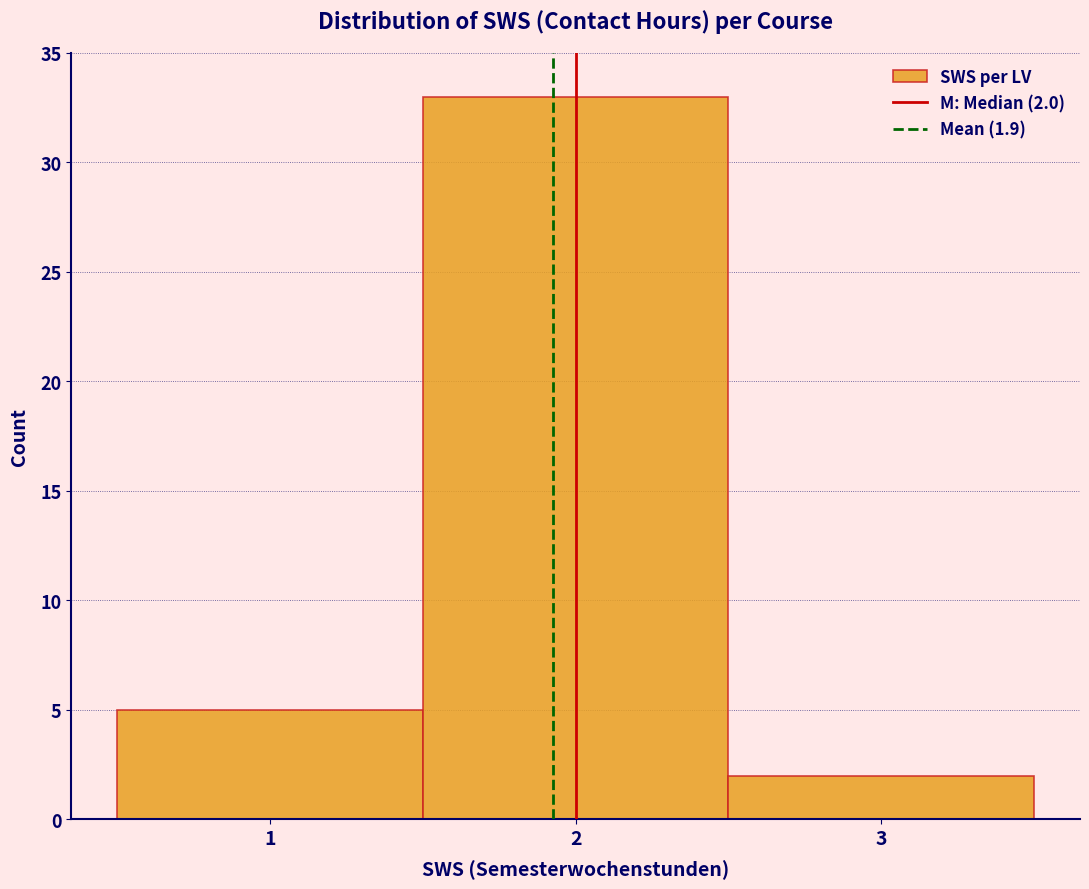

Over which range of the x-axis is the bar tallest?

1.5 to 2.5